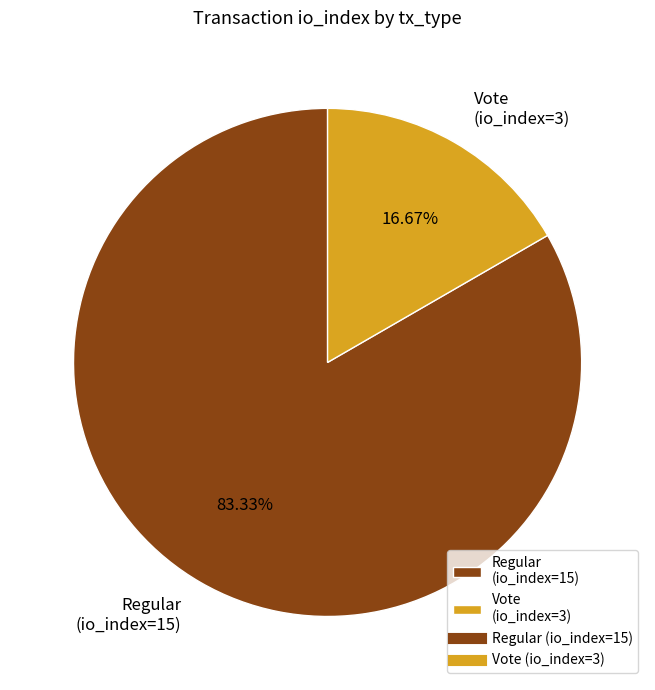

The Vote (io_index=3) slice represents 23% of the pie. True or false?

False